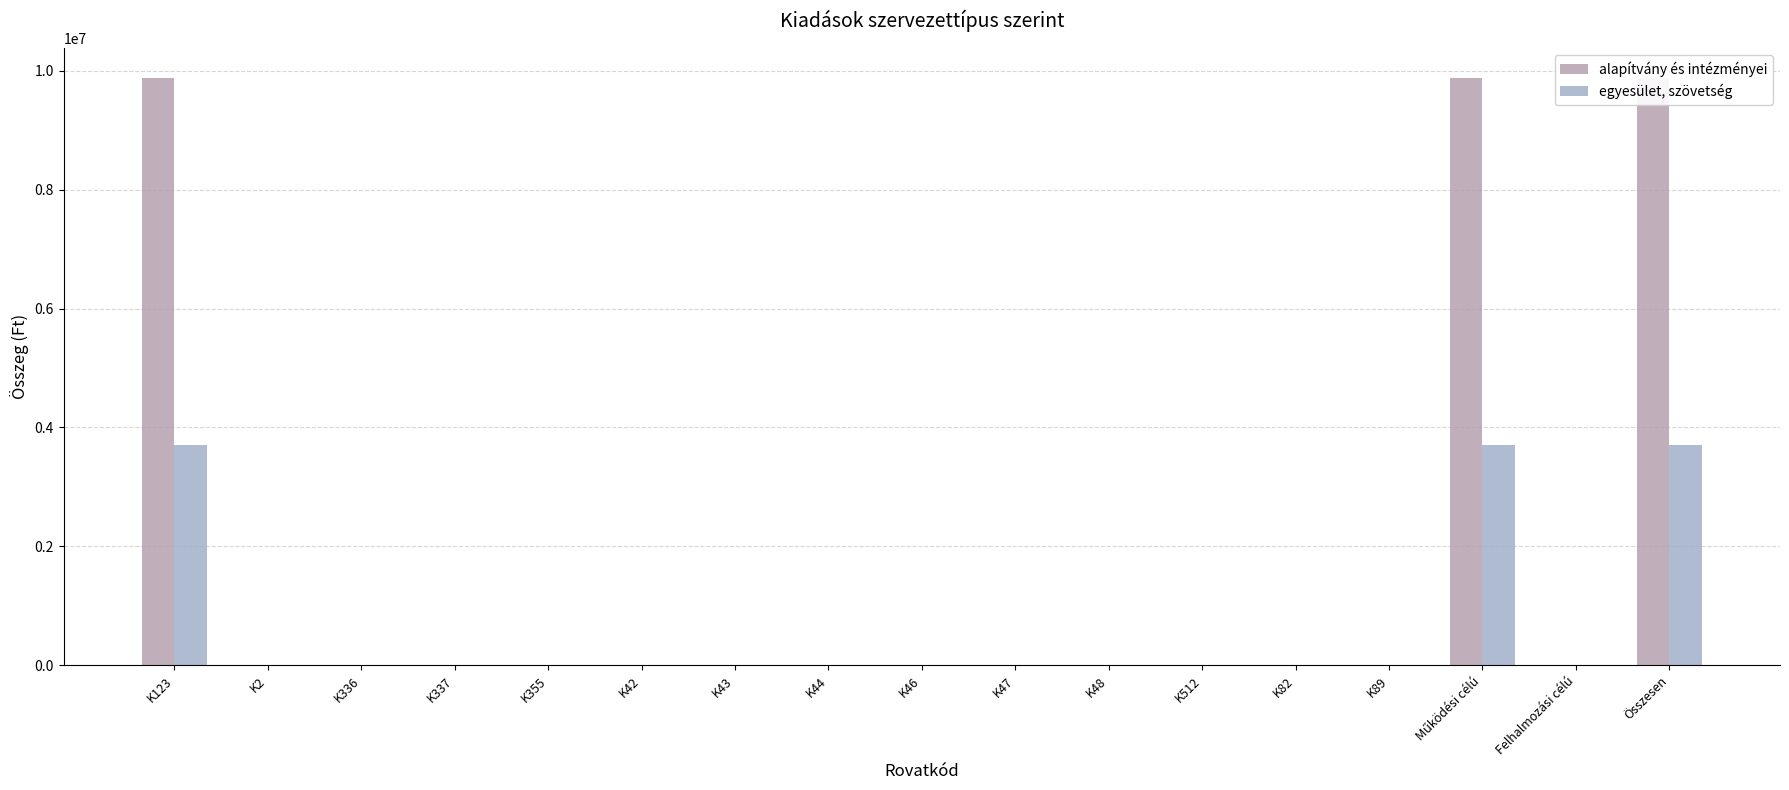

Which has a higher value, K355 or K46?

K355